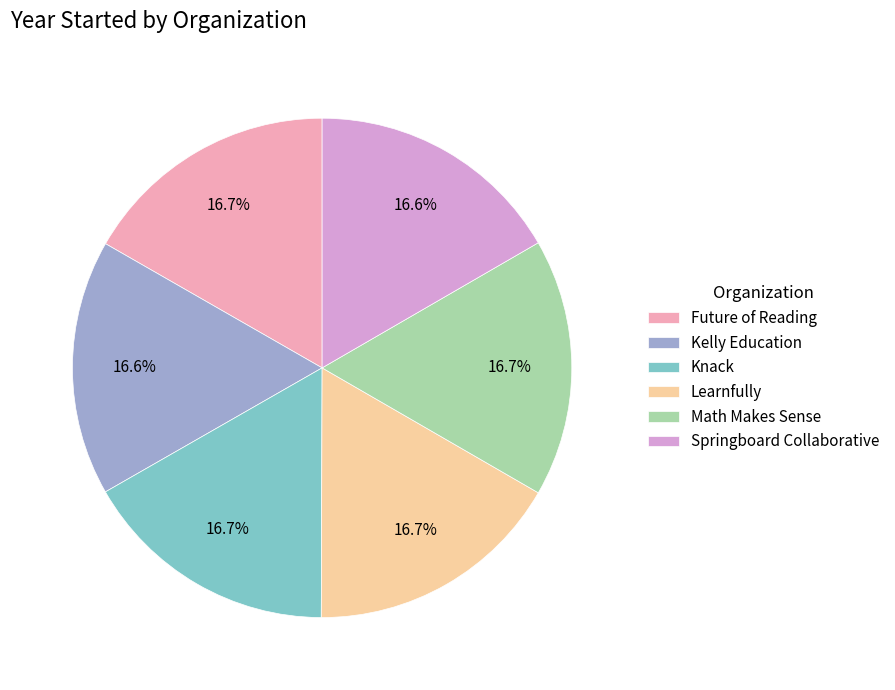

How much of the chart is everything except Math Makes Sense?

83.3%